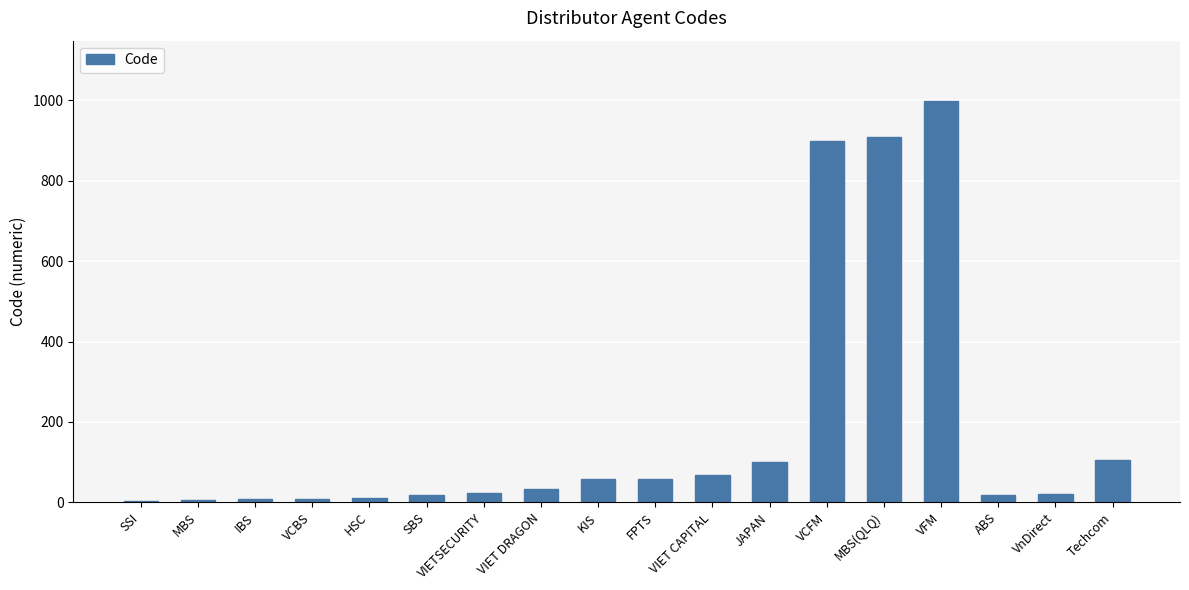

Are the bars horizontal?

No